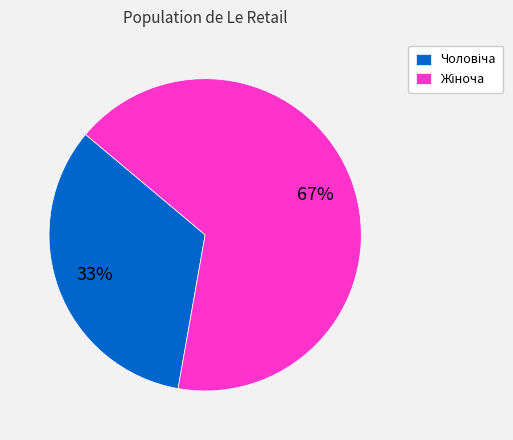

Is there a majority slice in this chart?

Yes